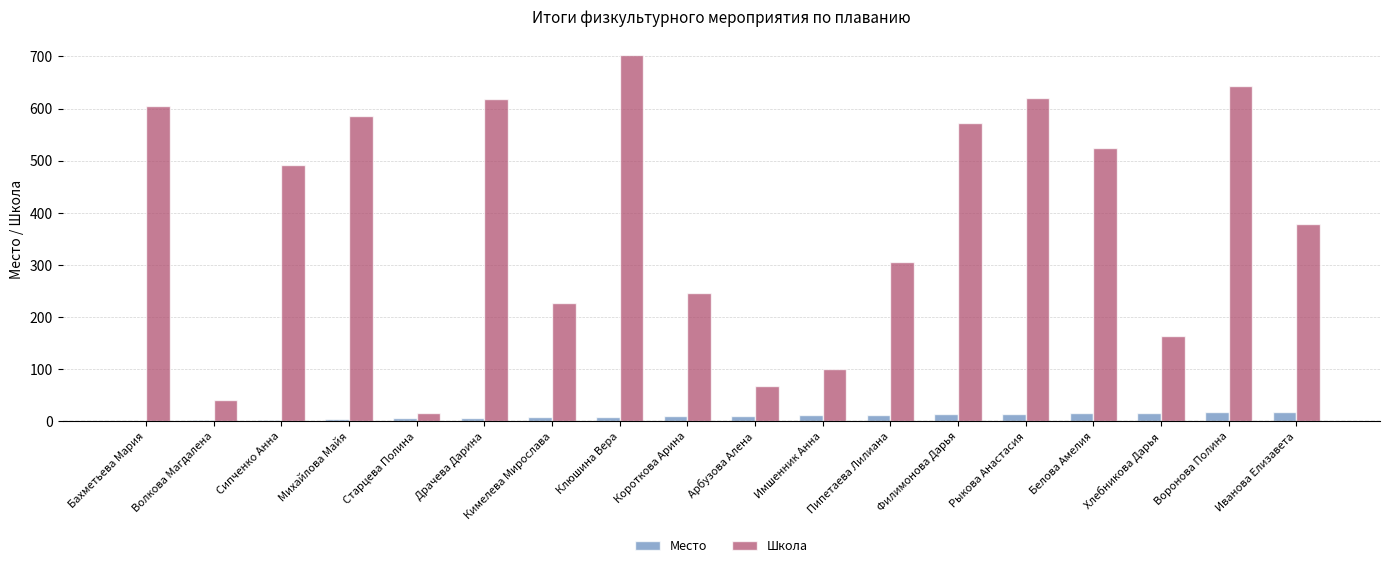

Which series changed the most between Пипетаева Лилиана and Воронова Полина?

Школа